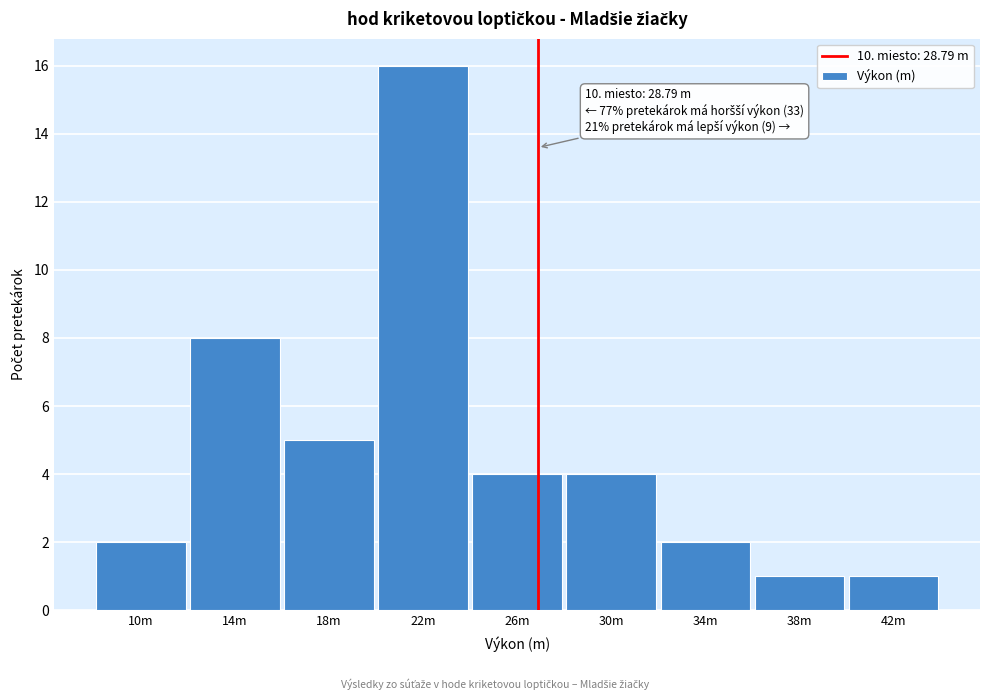

Reading left to right, transcribe all the data shown in this chart.

10m=2	14m=8	18m=5	22m=16	26m=4	30m=4	34m=2	38m=1	42m=1